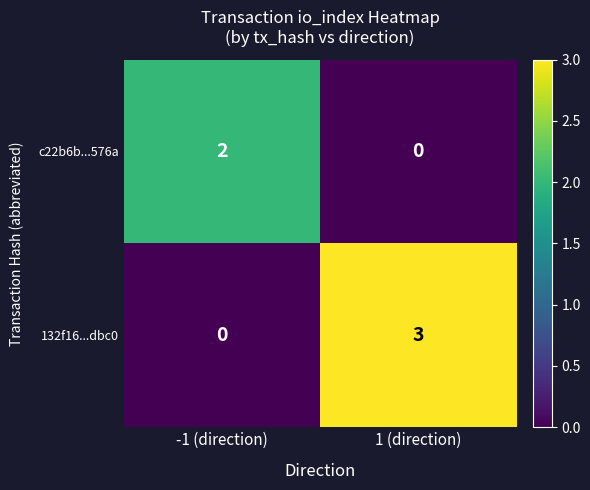

Which series has the largest total across all categories?

132f16...dbc0